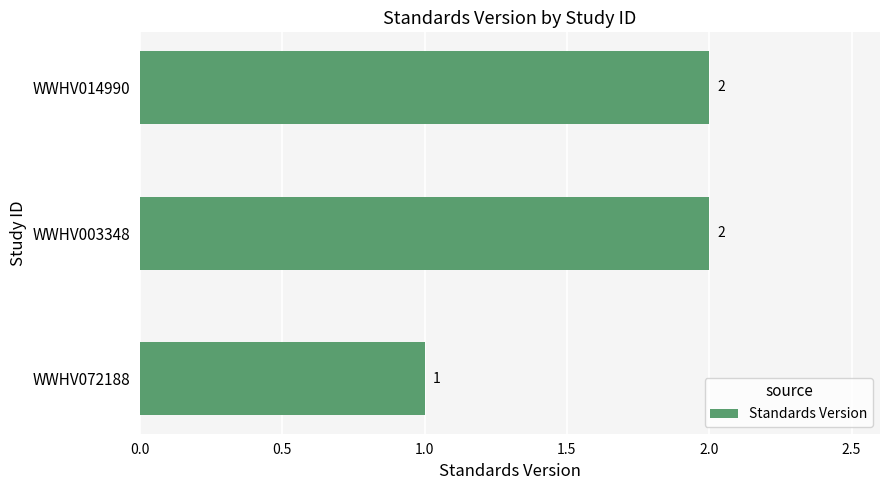

Is it true that the value at WWHV072188 is 1?

True